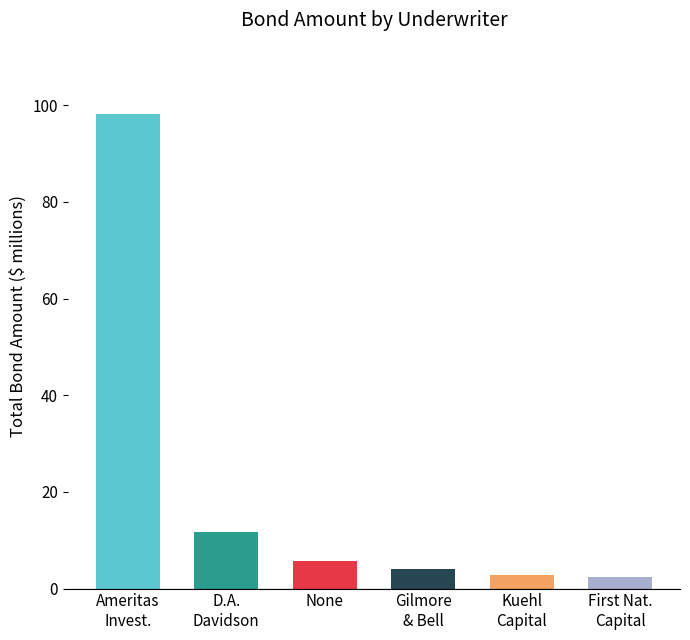

What is the label of the 5th bar from the left?

Kuehl
Capital